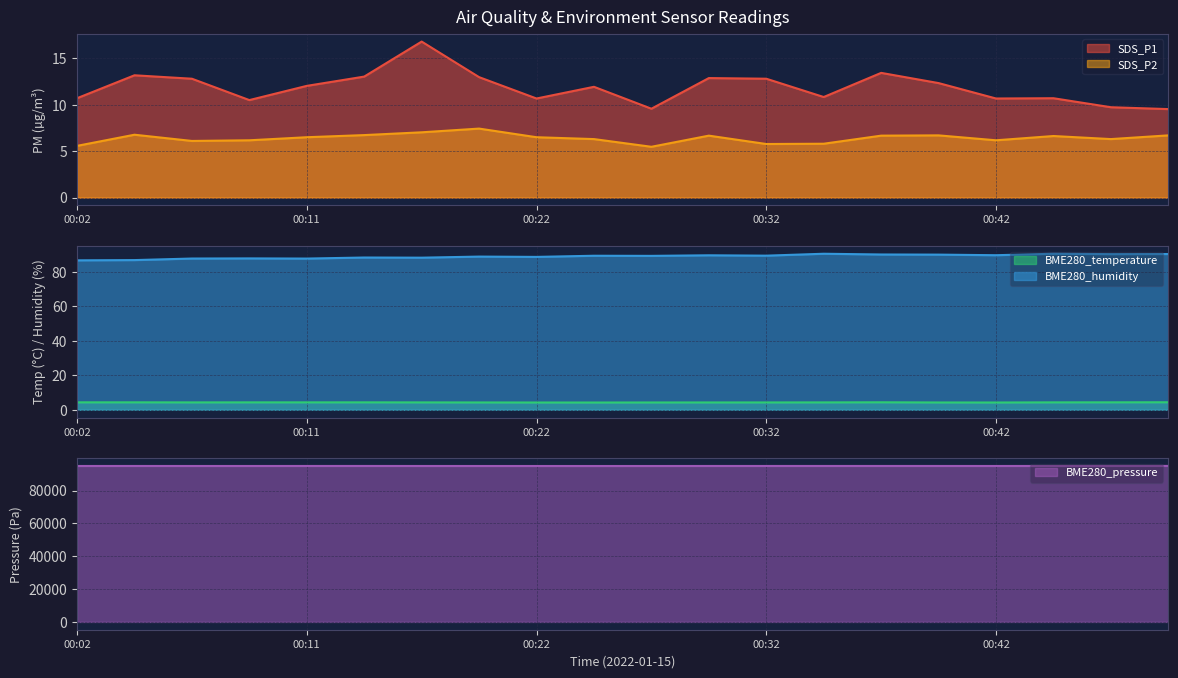

Reading right to left, what are all the values shown in this chart?

SDS_P1: 9.5	9.7	10.7	10.7	12.3	13.4	10.8	12.8	12.9	9.6	11.9	10.7	13.0	16.8	13.0	12.0	10.5	12.8	13.2	10.7
SDS_P2: 6.7	6.3	6.6	6.2	6.7	6.7	5.8	5.8	6.7	5.5	6.3	6.5	7.4	7.0	6.7	6.5	6.2	6.1	6.8	5.6
BME280_temperature: 4.3	4.3	4.3	4.2	4.2	4.3	4.3	4.2	4.2	4.2	4.2	4.2	4.2	4.3	4.3	4.3	4.3	4.3	4.3	4.3
BME280_humidity: 90.4	90.3	90.5	89.7	90.0	90.1	90.5	89.4	89.6	89.3	89.4	88.7	88.9	88.2	88.3	87.7	87.8	87.8	86.8	86.7
BME280_pressure: 95062.1	95059.0	95042.2	95019.9	95027.4	95033.9	95033.8	95028.0	95024.7	95009.4	95004.6	95009.6	95011.0	95018.4	95036.1	95030.1	95017.2	95016.6	95028.2	95012.7